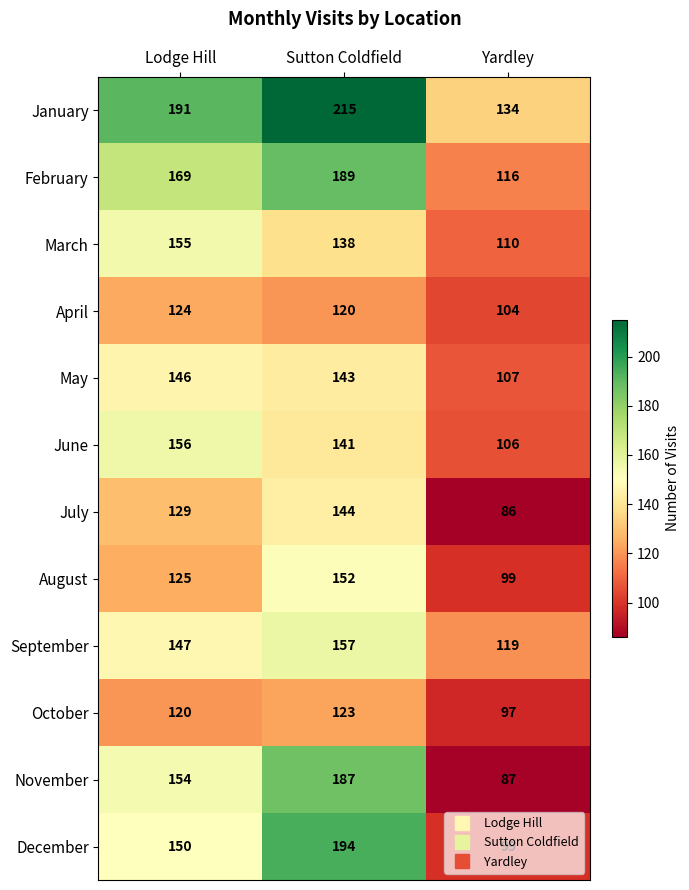

What is the sum of the October values at Sutton Coldfield and Yardley?

220